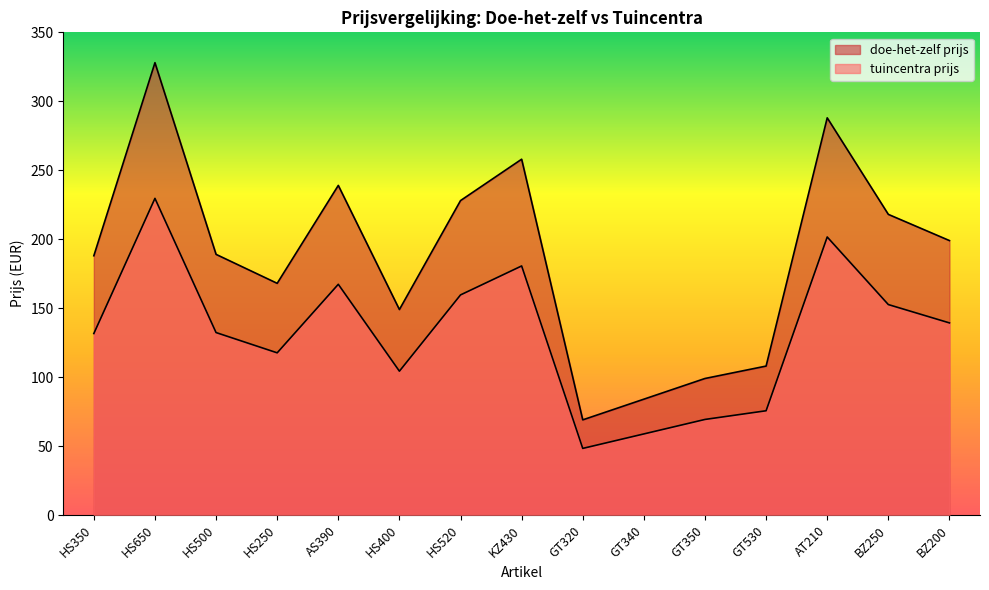

Reading right to left, what are all the values shown in this chart?

doe-het-zelf prijs: 199.0	218.0	288.0	108.0	99.0	84.0	69.0	258.0	228.0	149.0	239.0	168.0	189.0	328.0	188.0
tuincentra prijs: 139.3	152.6	201.6	75.6	69.3	58.8	48.3	180.6	159.6	104.3	167.3	117.6	132.3	229.6	131.6